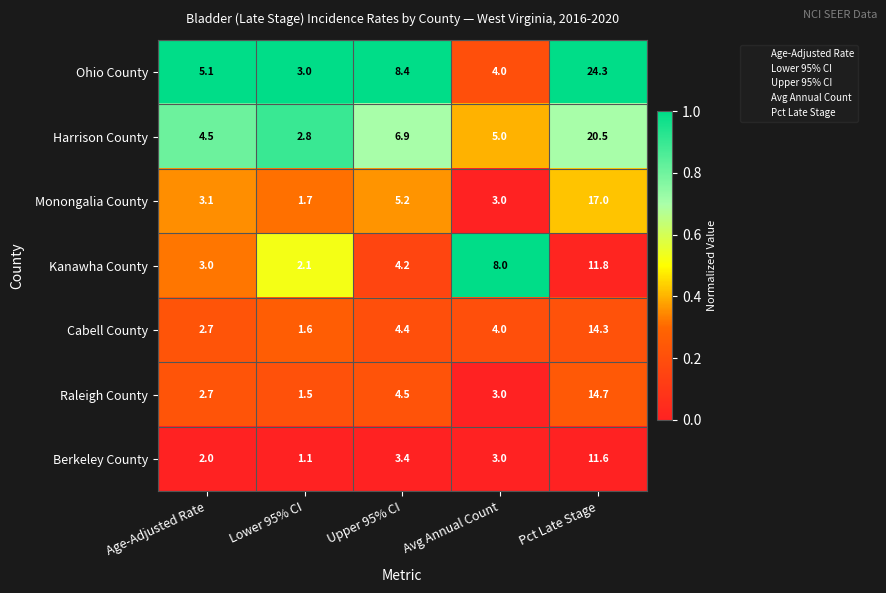

What is the difference between the Harrison County values at Pct Late Stage and Age-Adjusted Rate?

16.0